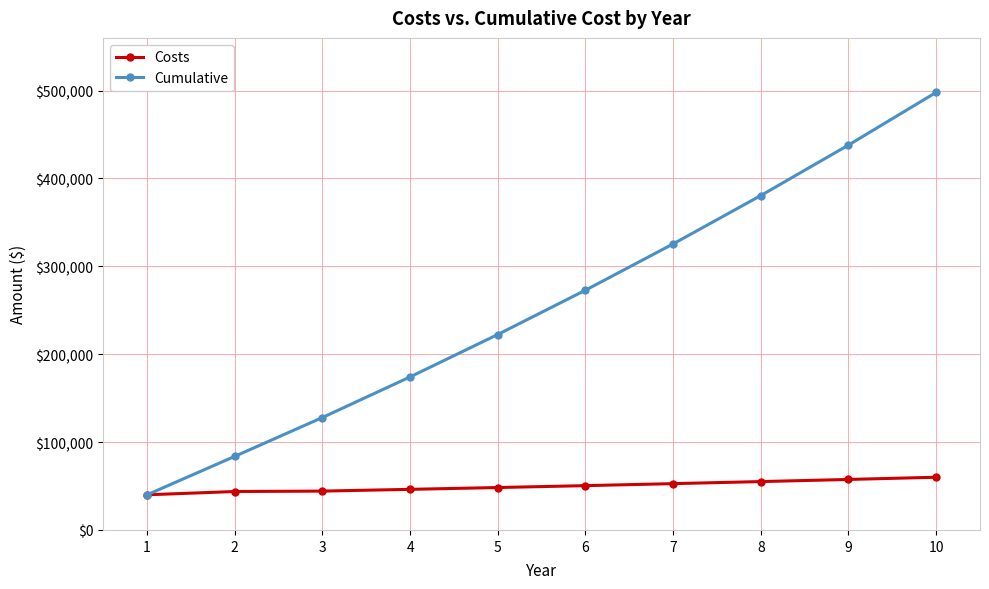

At how many categories does at least one series exceed 309536?

4